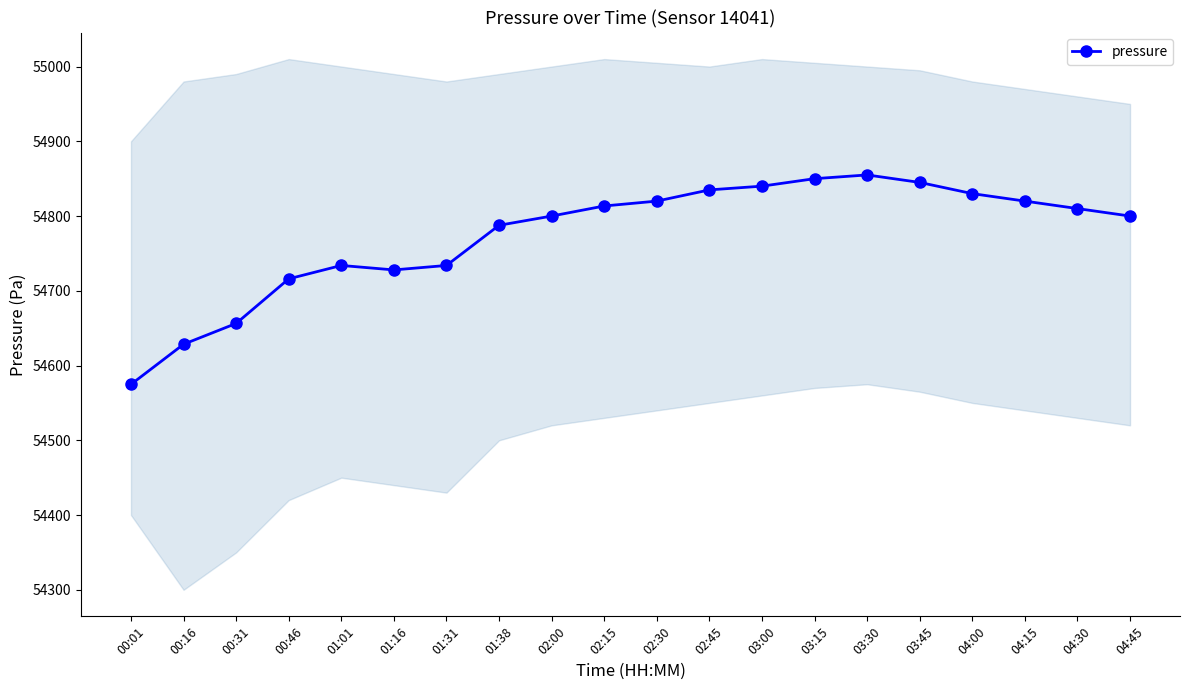

The value at 01:16 is 54727.9. True or false?

True